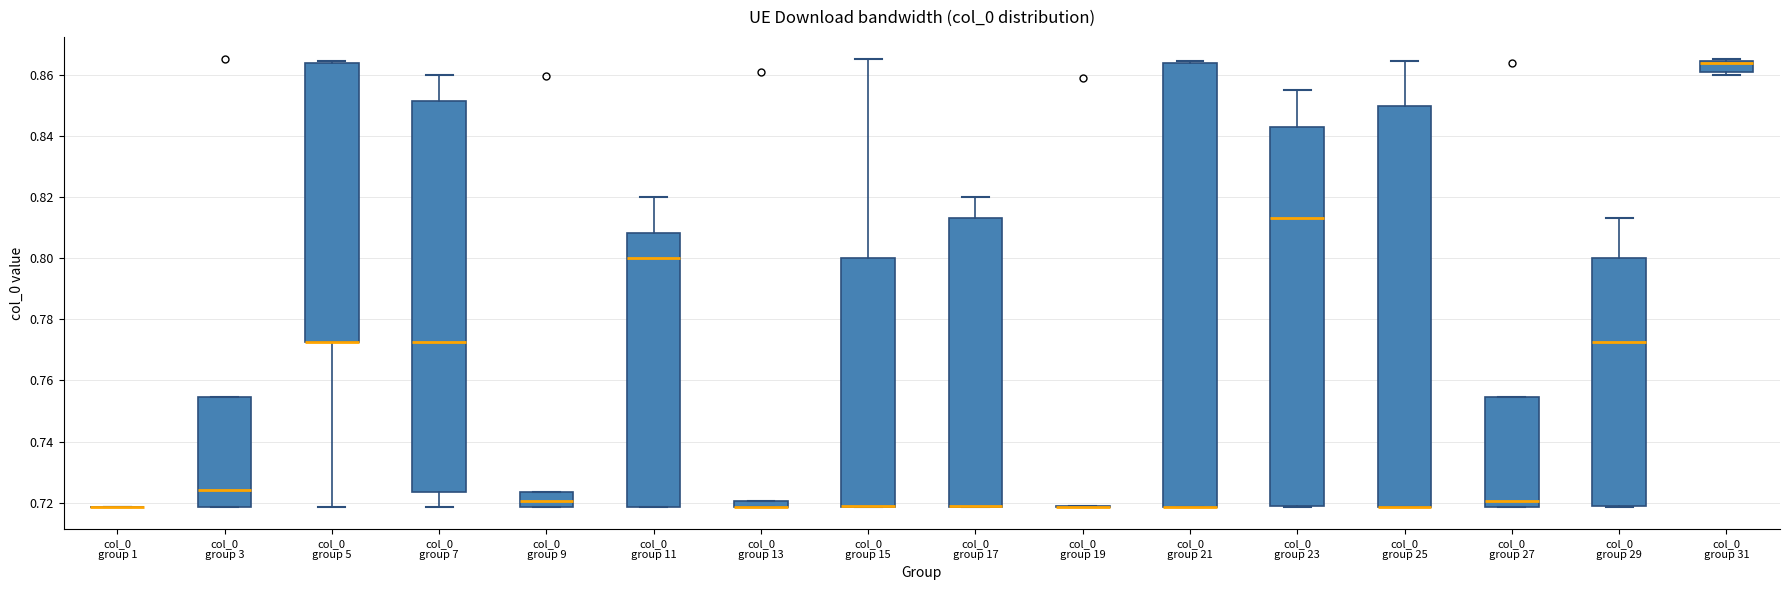

Which box is the tallest, from its lower edge to its upper edge?

col_0 group 21